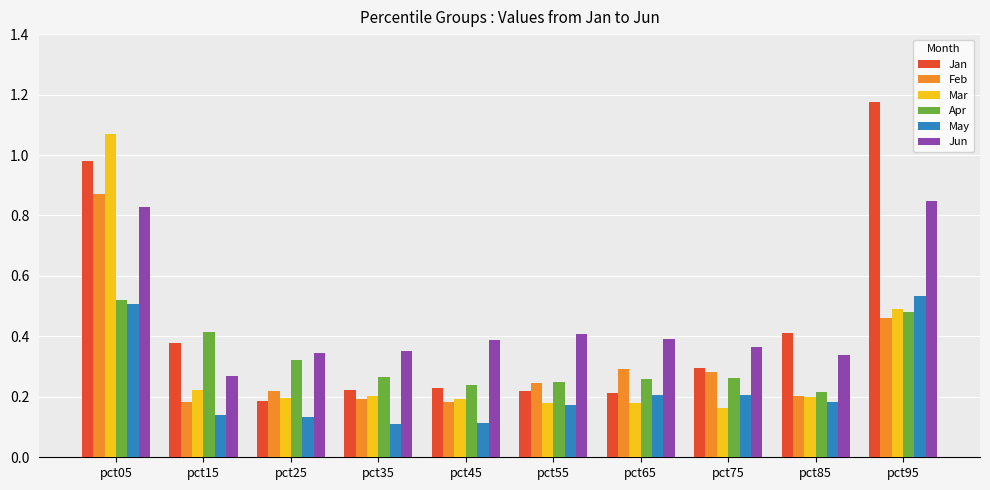

At how many categories does at least one series exceed 0?

10